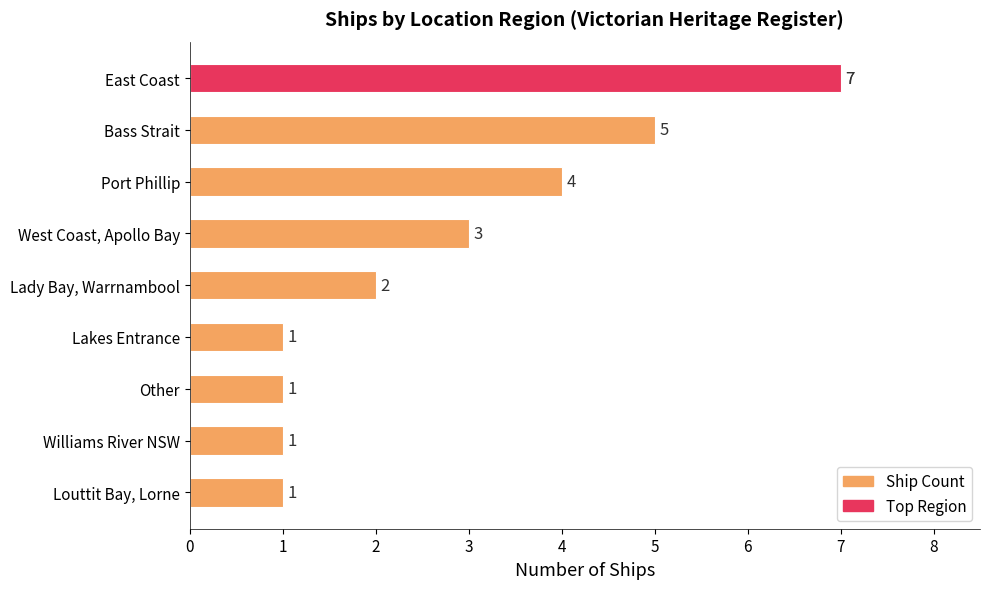

Does the chart contain any negative values?

No